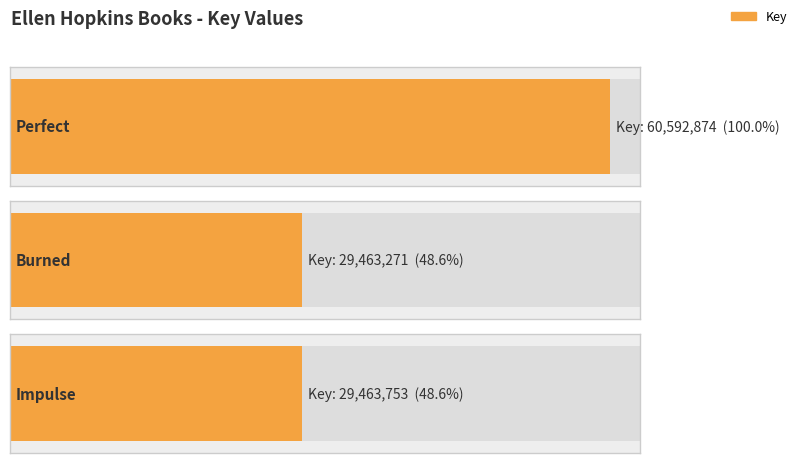

What is the label of the 3rd bar from the right?

Perfect